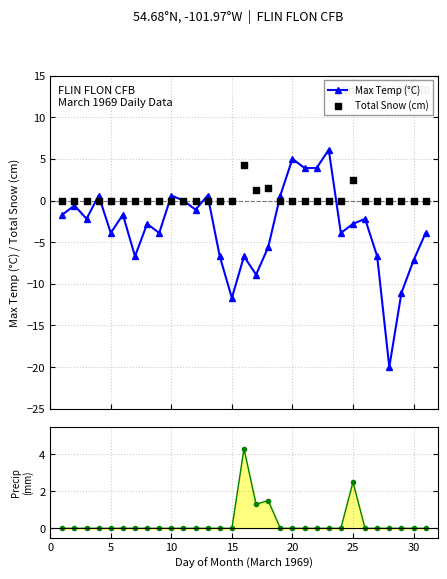

Which series reaches the maximum Y coordinate?

Max Temp (°C)